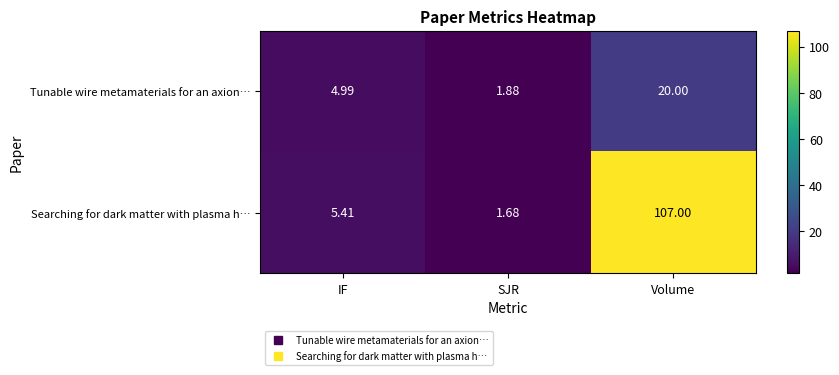

Where does the Searching for dark matter with plasma h… series first go above 5?

IF